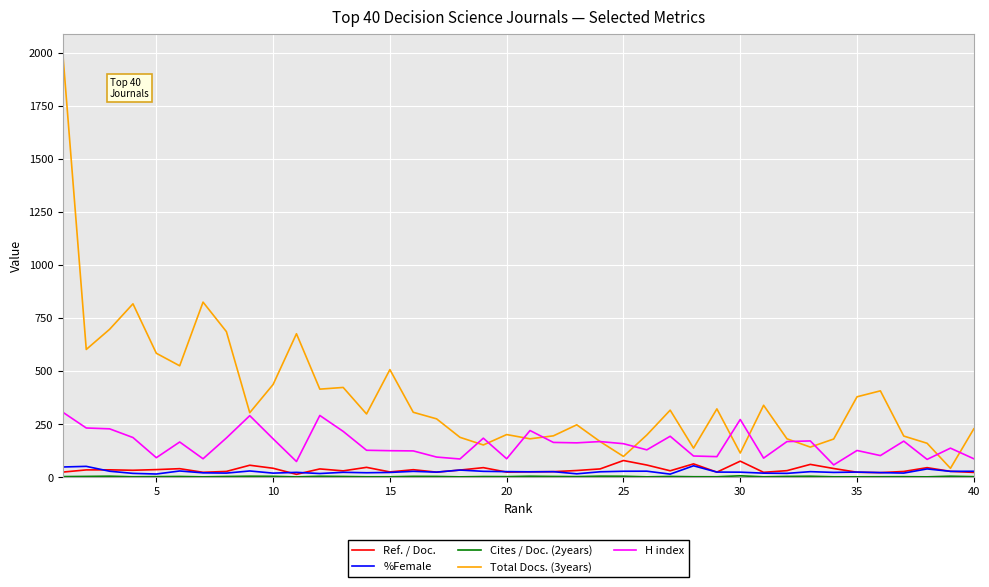

What is the maximum value for H index?

305.0